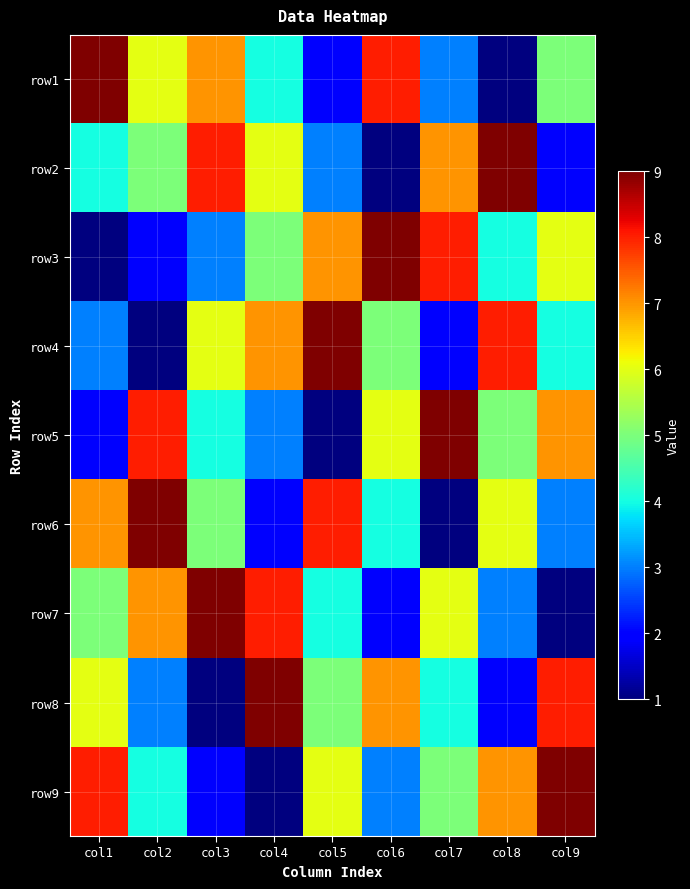

List the series in order of their peak value, lowest first.

row1, row2, row3, row4, row5, row6, row7, row8, row9